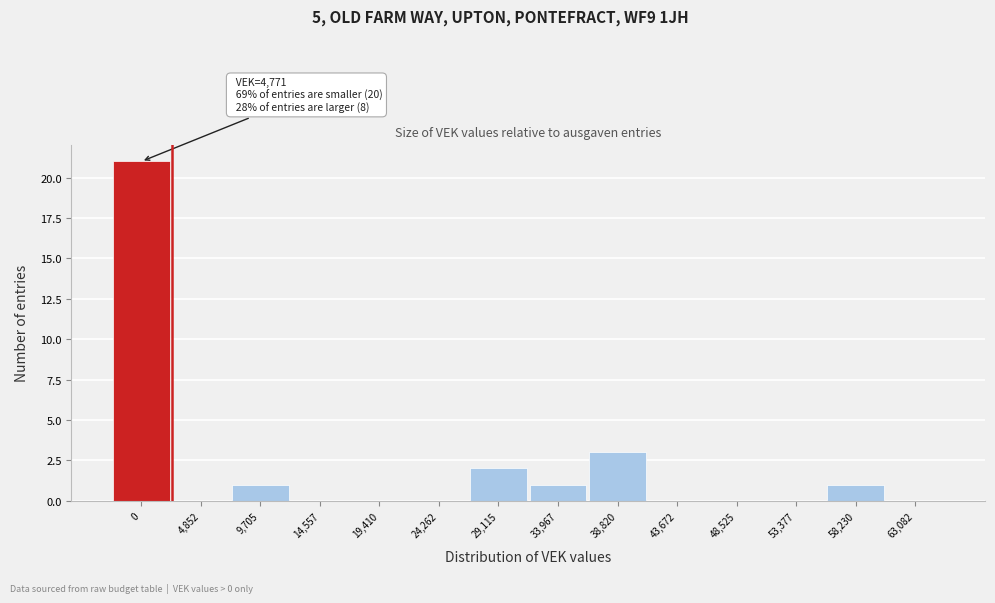

Reading left to right, extract all data points from this chart.

0=21	4,852=0	9,705=1	14,557=0	19,410=0	24,262=0	29,115=2	33,967=1	38,820=3	43,672=0	48,525=0	53,377=0	58,230=1	63,082=0